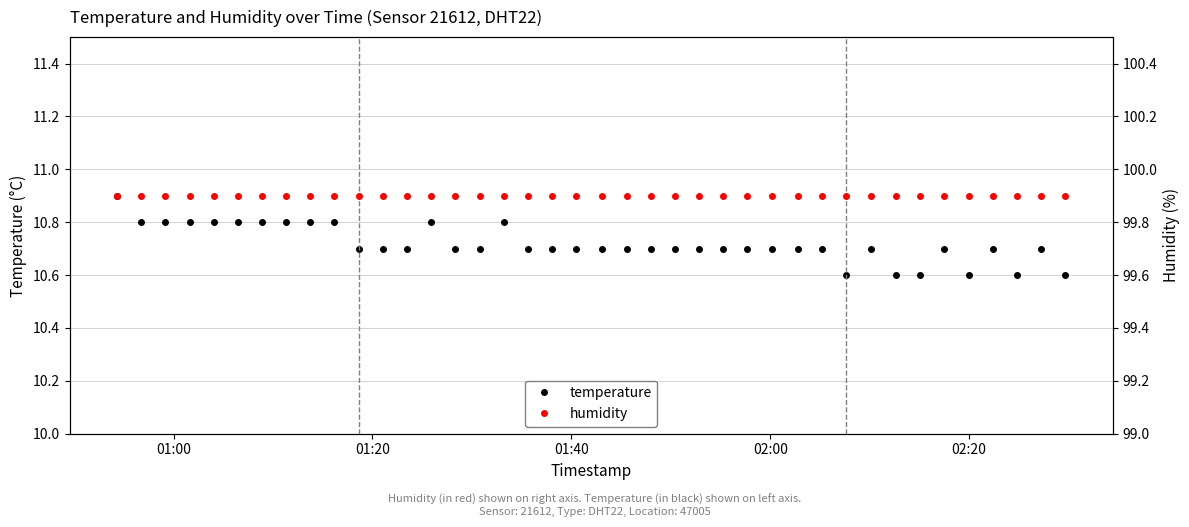

What is the value of the temperature point at the 2nd from the left?

10.8